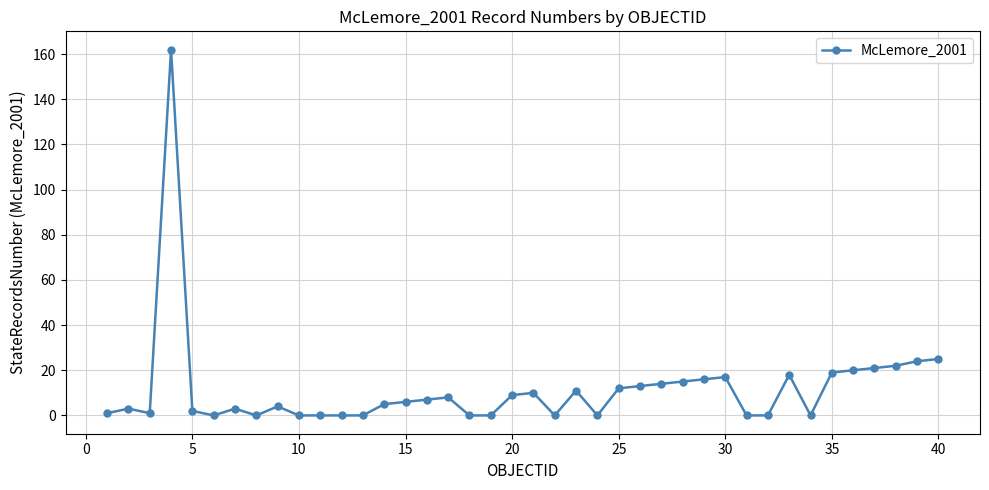

What is the maximum value shown in the chart?

162